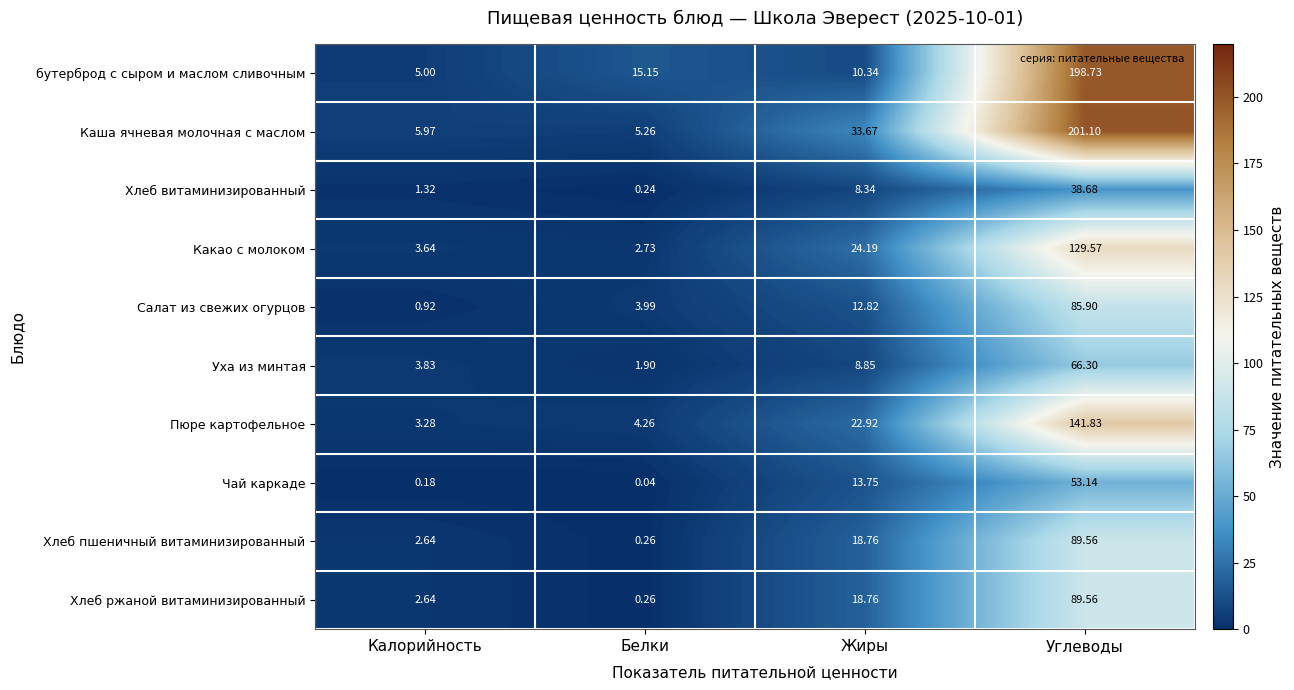

List the labels in order of Чай каркаде value, smallest first.

Белки, Калорийность, Жиры, Углеводы